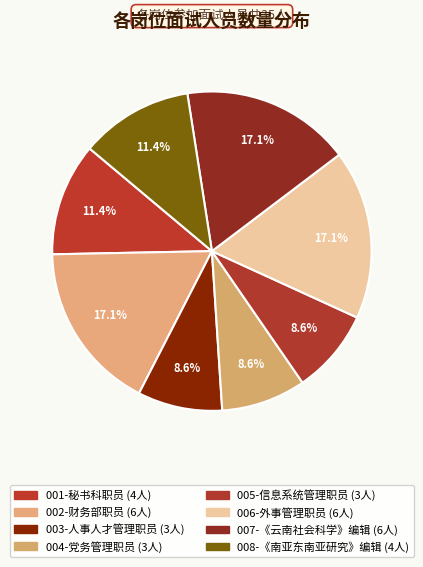

To the nearest percent, what is the difference between the largest and smallest slice percentages?

9%